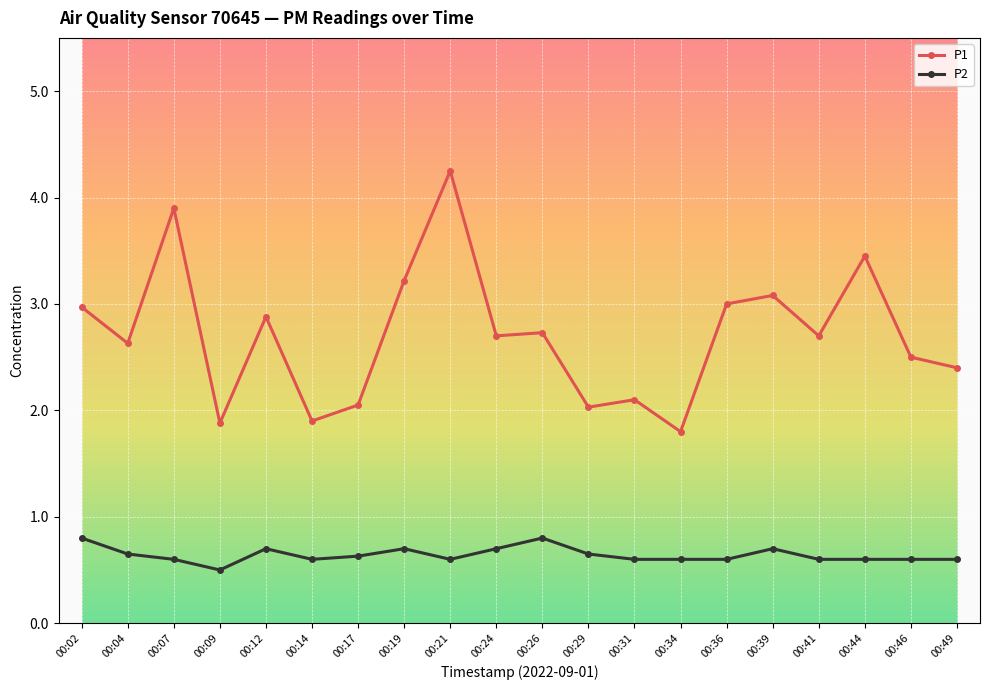

True or false: P2 and P1 intersect in this chart.

False